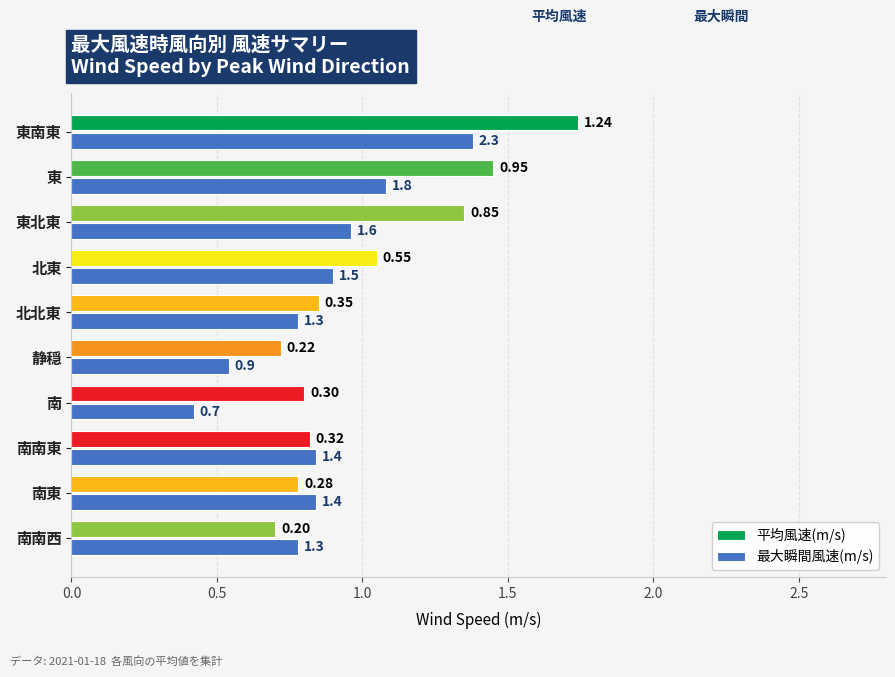

Which label corresponds to the smallest value in the chart?

南